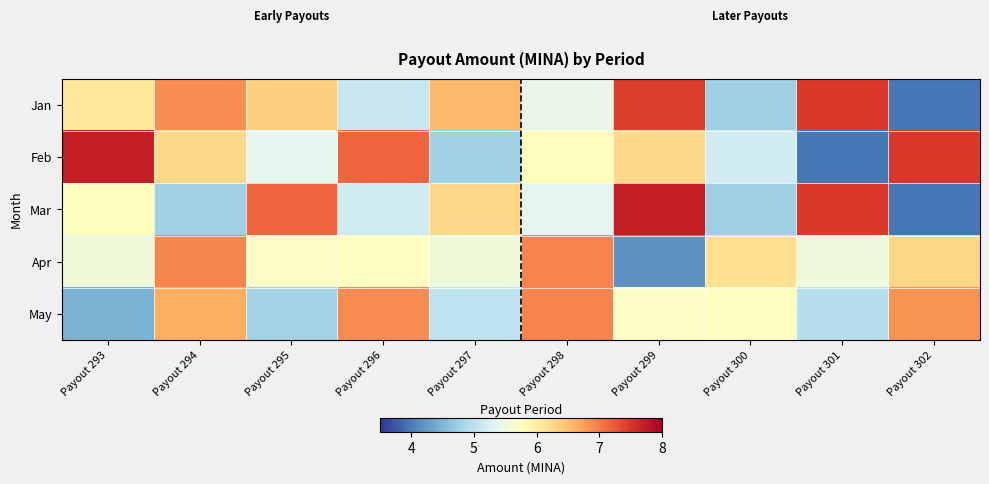

How many distinct data groups are displayed?

5